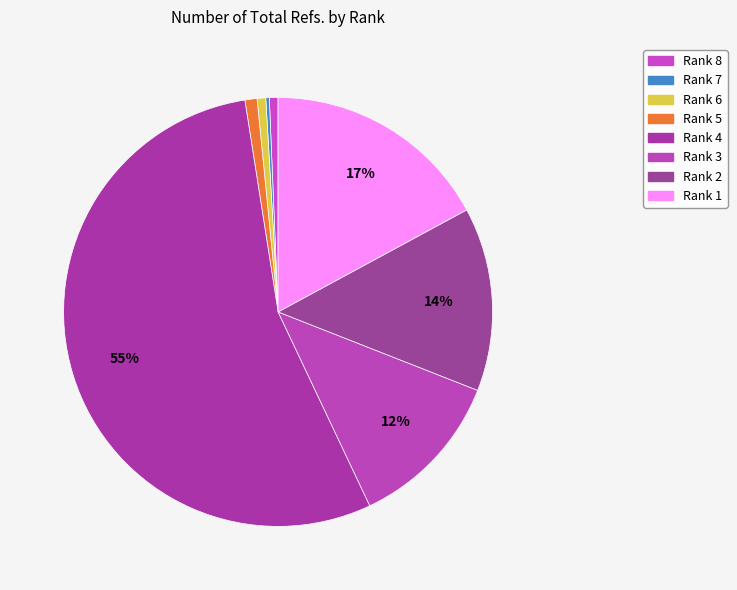

Rank the categories by value from lowest to highest.

Rank 7, Rank 6, Rank 8, Rank 5, Rank 3, Rank 2, Rank 1, Rank 4